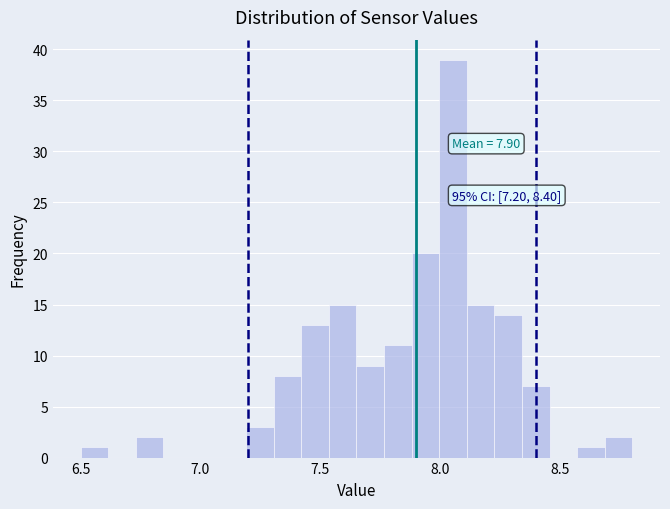

Around what value on the x-axis is the tallest bar? Give the approximate position of its centre, as read against the axis.

8.05